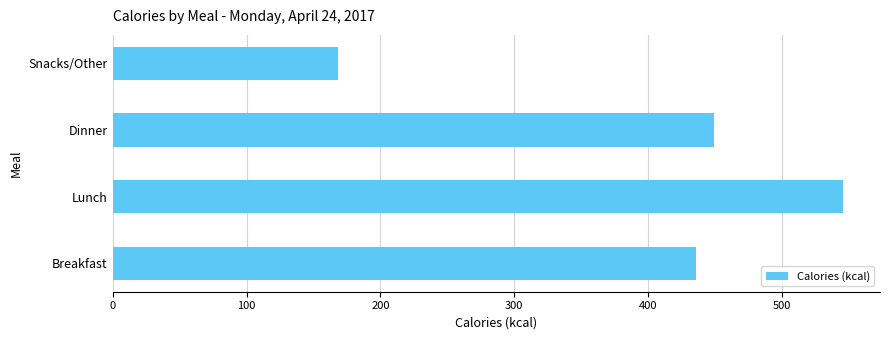

What is the change in value from Dinner to Snacks/Other?

-281